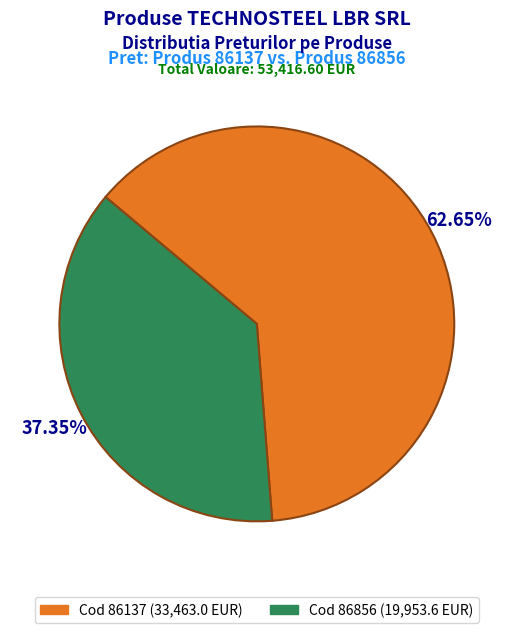

Does any single category account for the majority?

Yes